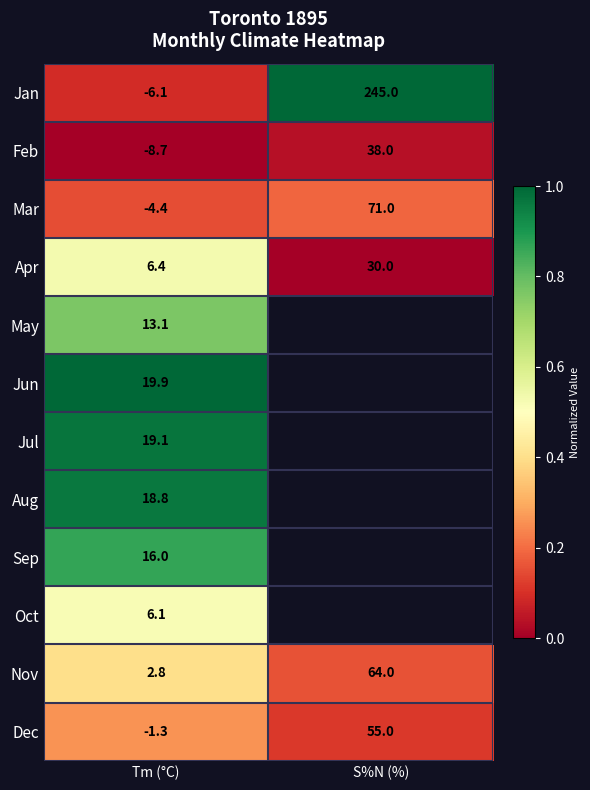

Between Tm (°C) and S%N (%), which is larger?

S%N (%)